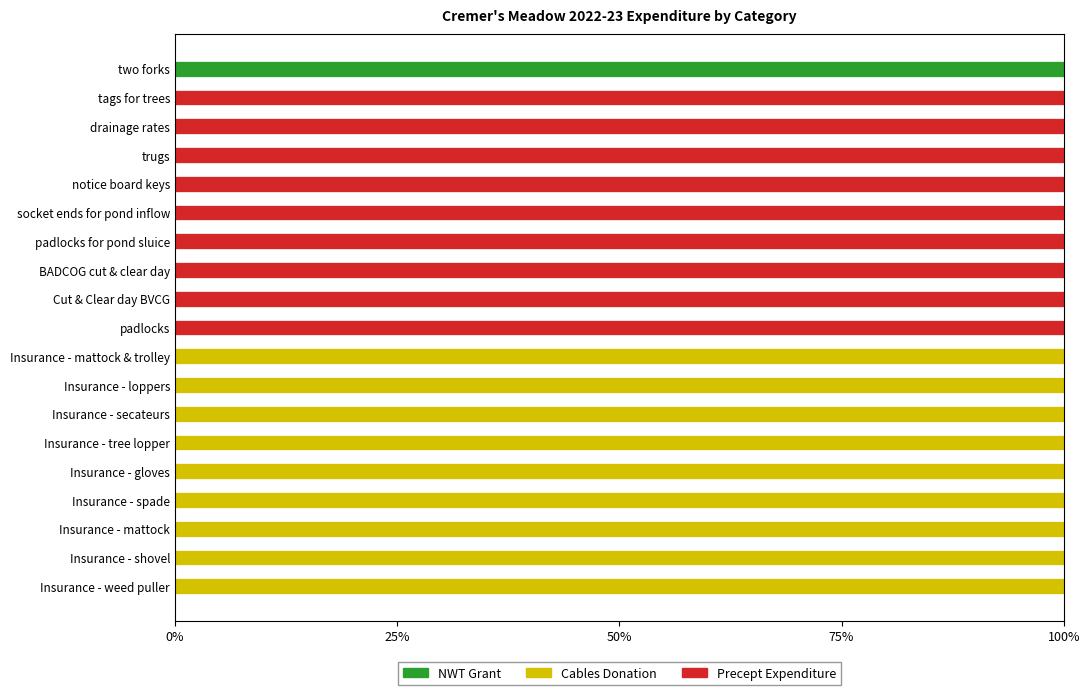

The value of NWT Grant at Insurance - tree lopper is 48. True or false?

False